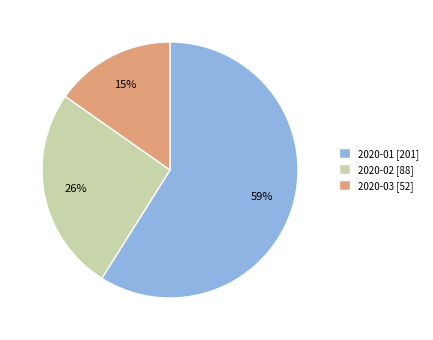

To the nearest percent, what portion does 2020-01 represent?

59%